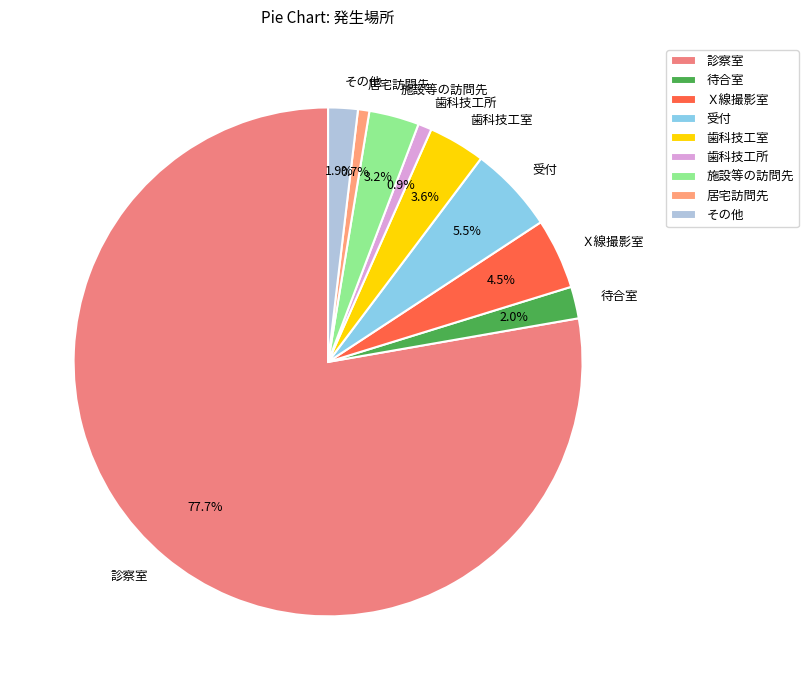

To the nearest percent, what percentage of the pie is 歯科技工室?

4%